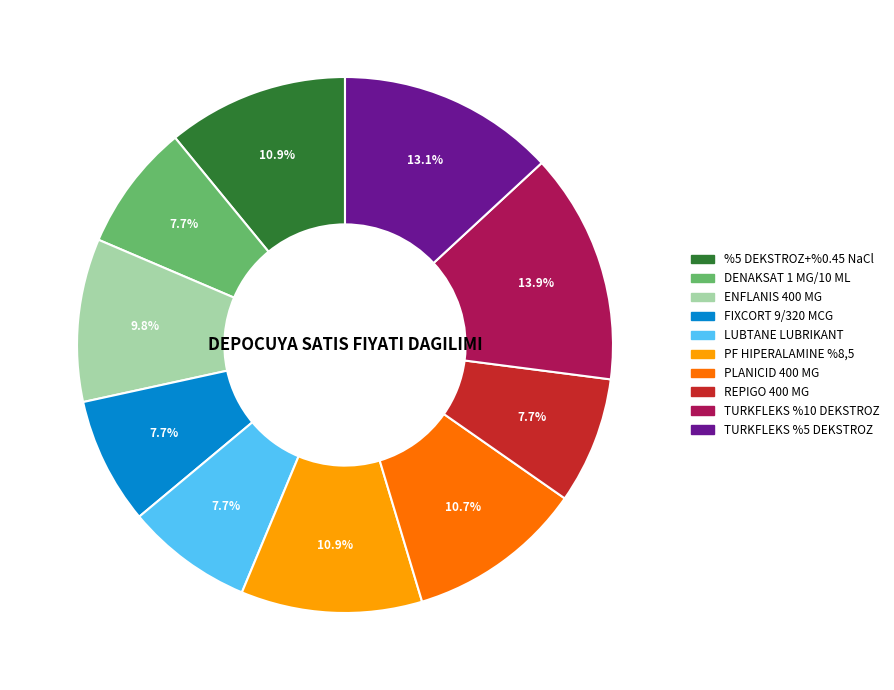

To the nearest percent, what is the combined percentage of REPIGO 400 MG and FIXCORT 9/320 MCG?

15%